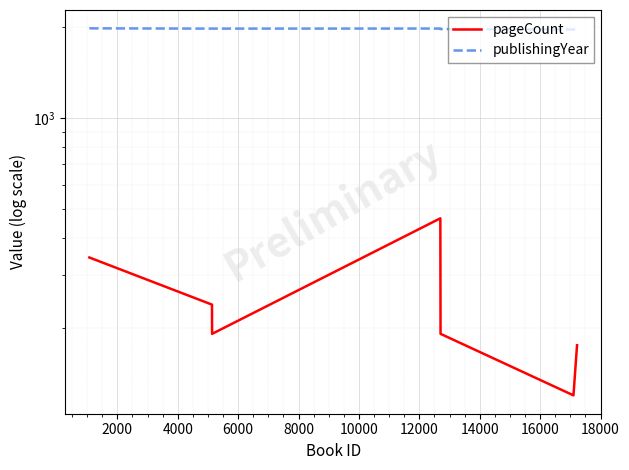

True or false: publishingYear has a value of 658 at 10000.

False